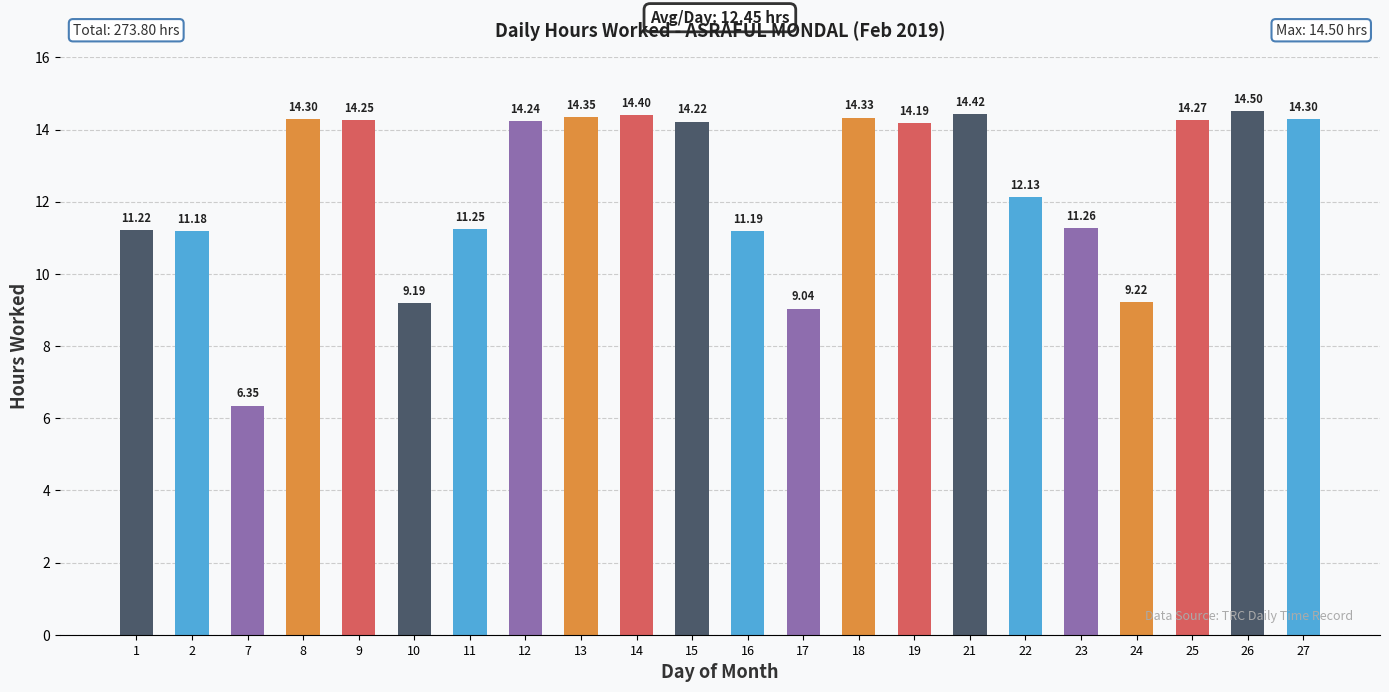

At which category does the chart reach its peak across all series?

26